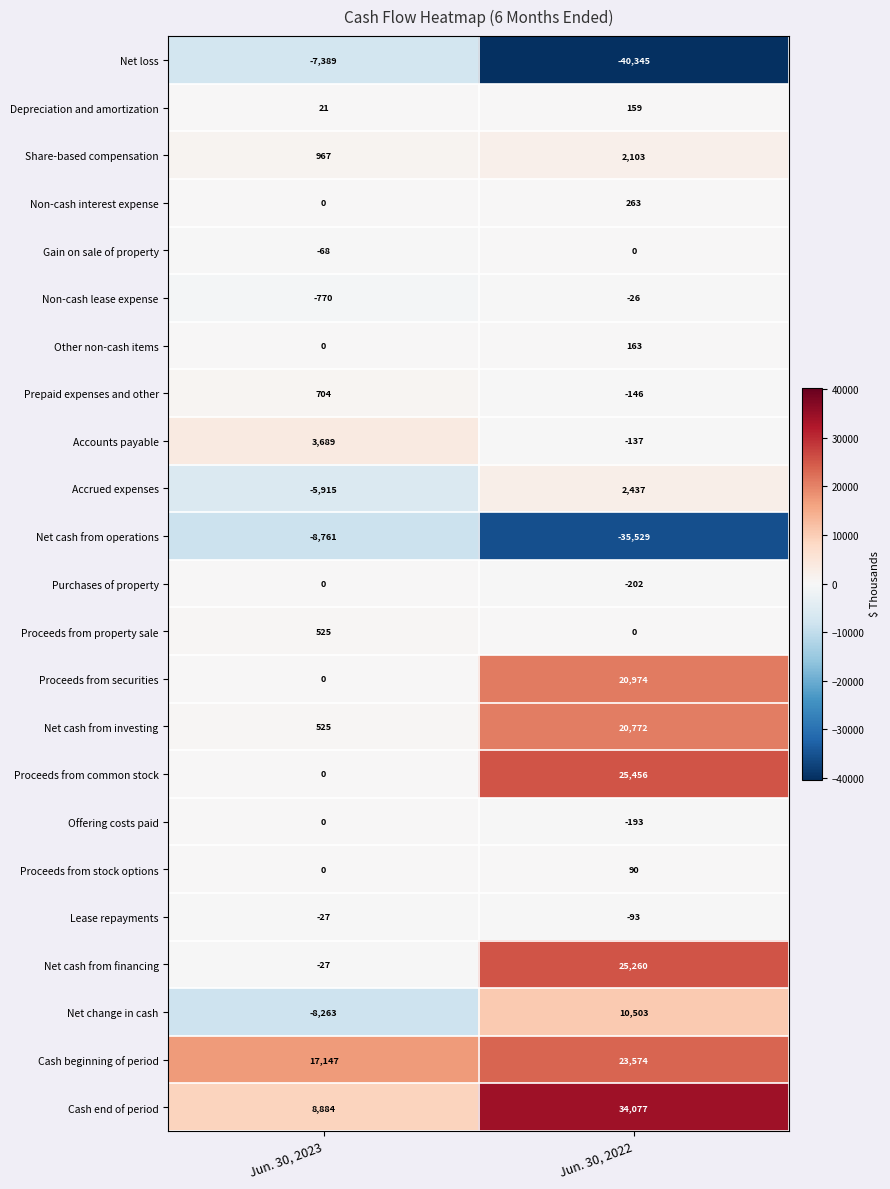

Which series has the largest total across all categories?

Cash end of period